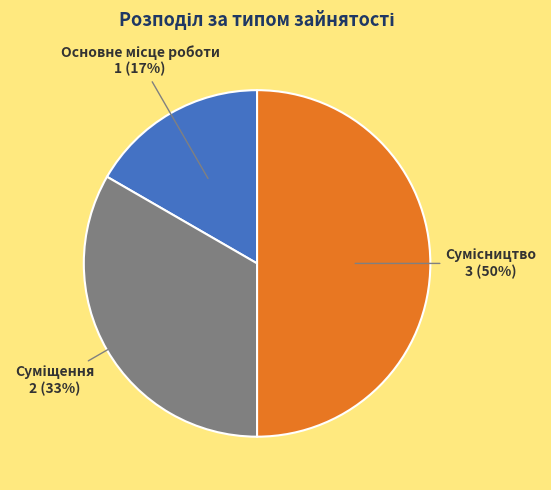

To the nearest percent, what is the average slice percentage?

33%